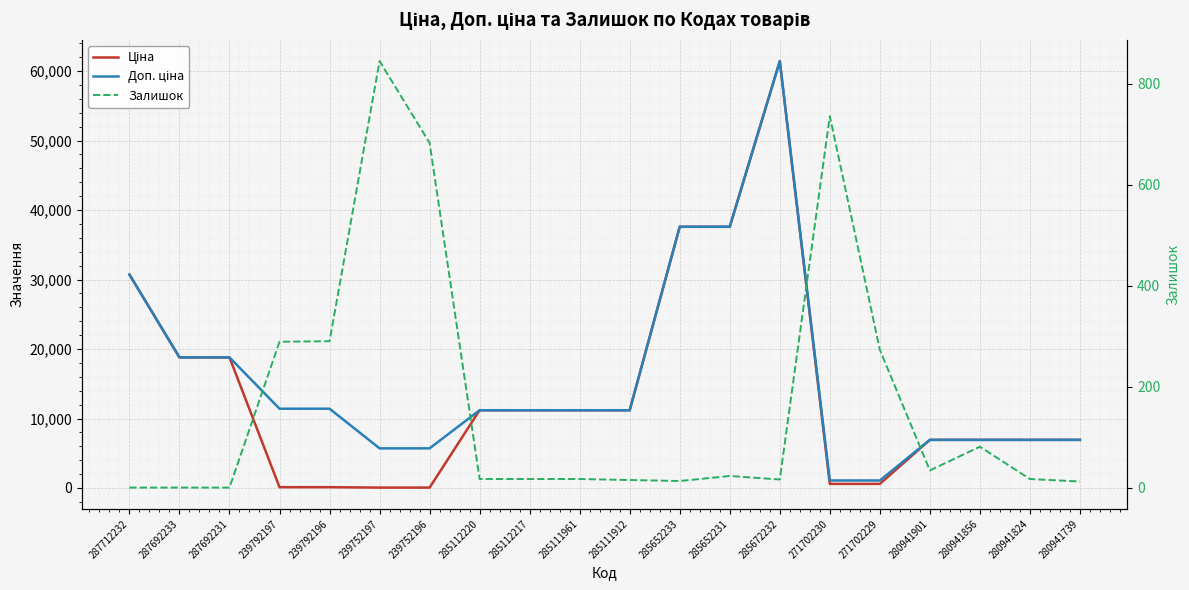

At which category is the sum across all series the highest?

285672232